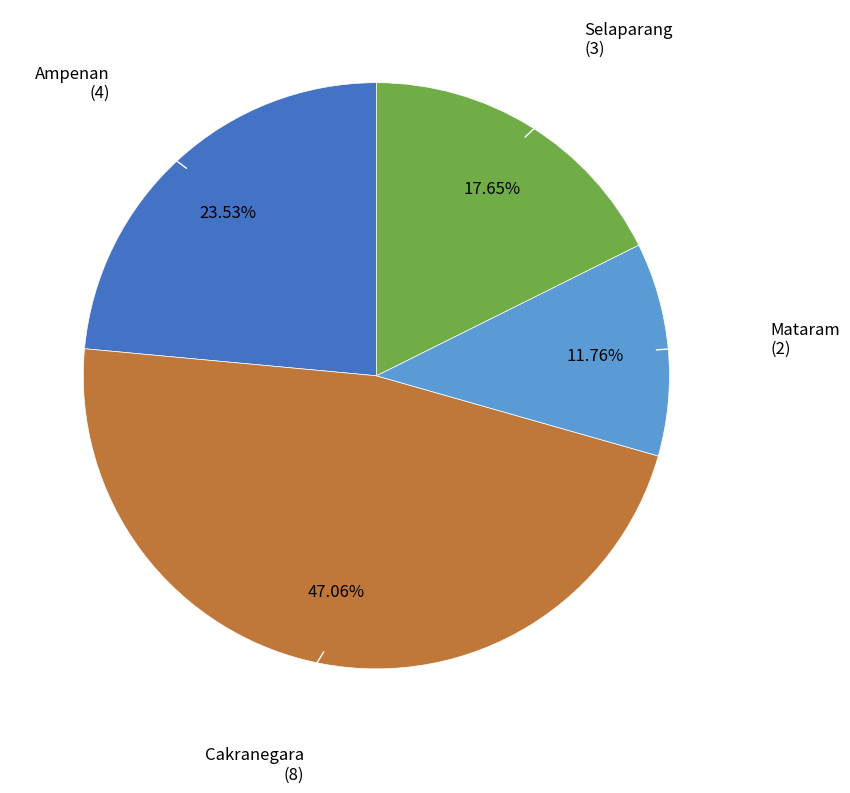

Does any single category account for the majority?

No